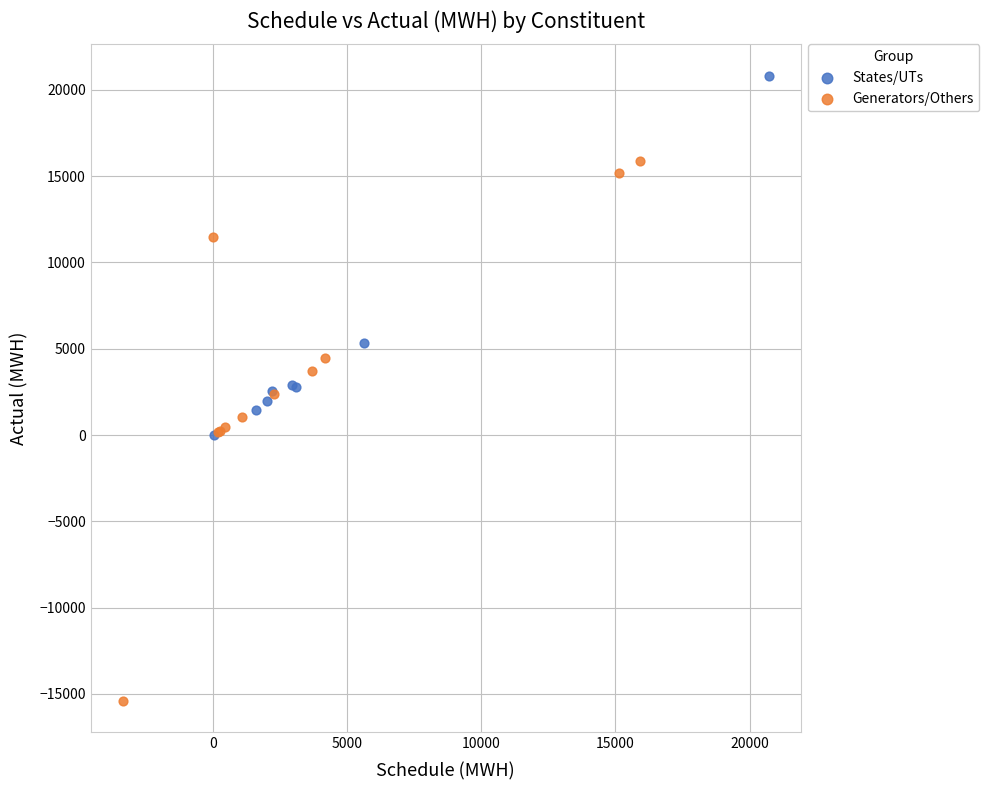

Which series has the largest Y range (max minus min)?

Generators/Others